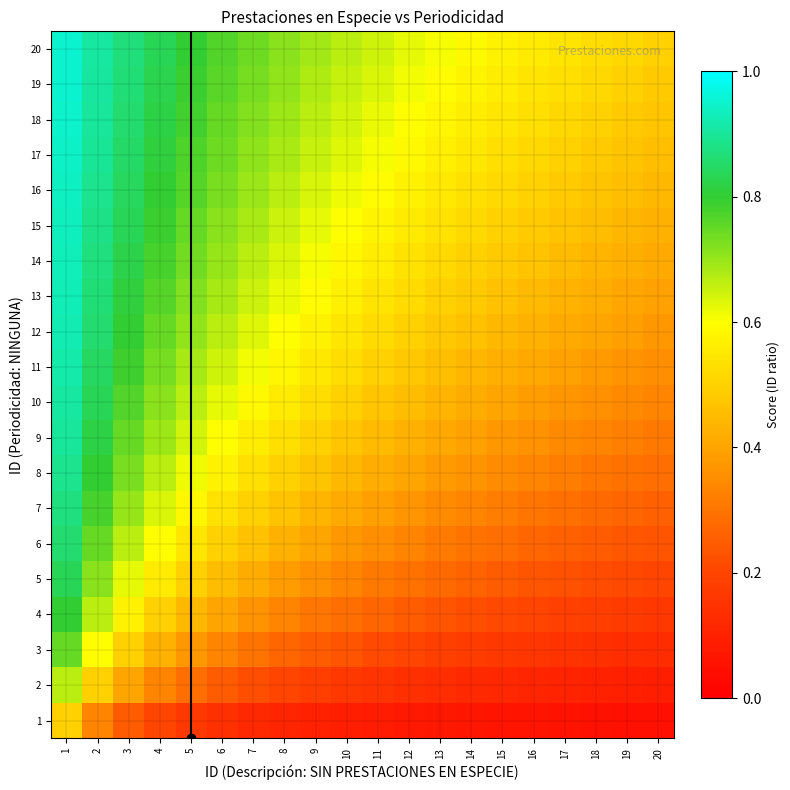

Reading left to right, what are all the values shown in this chart?

1: 1=0.5	2=0.3	3=0.2	4=0.2	5=0.2	6=0.1	7=0.1	8=0.1	9=0.1	10=0.1	11=0.1	12=0.1	13=0.1	14=0.1	15=0.1	16=0.1	17=0.1	18=0.1	19=0.0	20=0.0
2: 1=0.7	2=0.5	3=0.4	4=0.3	5=0.3	6=0.2	7=0.2	8=0.2	9=0.2	10=0.2	11=0.2	12=0.1	13=0.1	14=0.1	15=0.1	16=0.1	17=0.1	18=0.1	19=0.1	20=0.1
3: 1=0.7	2=0.6	3=0.5	4=0.4	5=0.4	6=0.3	7=0.3	8=0.3	9=0.2	10=0.2	11=0.2	12=0.2	13=0.2	14=0.2	15=0.2	16=0.2	17=0.1	18=0.1	19=0.1	20=0.1
4: 1=0.8	2=0.7	3=0.6	4=0.5	5=0.4	6=0.4	7=0.4	8=0.3	9=0.3	10=0.3	11=0.3	12=0.2	13=0.2	14=0.2	15=0.2	16=0.2	17=0.2	18=0.2	19=0.2	20=0.2
5: 1=0.8	2=0.7	3=0.6	4=0.6	5=0.5	6=0.5	7=0.4	8=0.4	9=0.4	10=0.3	11=0.3	12=0.3	13=0.3	14=0.3	15=0.2	16=0.2	17=0.2	18=0.2	19=0.2	20=0.2
6: 1=0.9	2=0.7	3=0.7	4=0.6	5=0.5	6=0.5	7=0.5	8=0.4	9=0.4	10=0.4	11=0.4	12=0.3	13=0.3	14=0.3	15=0.3	16=0.3	17=0.3	18=0.2	19=0.2	20=0.2
7: 1=0.9	2=0.8	3=0.7	4=0.6	5=0.6	6=0.5	7=0.5	8=0.5	9=0.4	10=0.4	11=0.4	12=0.4	13=0.3	14=0.3	15=0.3	16=0.3	17=0.3	18=0.3	19=0.3	20=0.3
8: 1=0.9	2=0.8	3=0.7	4=0.7	5=0.6	6=0.6	7=0.5	8=0.5	9=0.5	10=0.4	11=0.4	12=0.4	13=0.4	14=0.4	15=0.3	16=0.3	17=0.3	18=0.3	19=0.3	20=0.3
9: 1=0.9	2=0.8	3=0.7	4=0.7	5=0.6	6=0.6	7=0.6	8=0.5	9=0.5	10=0.5	11=0.4	12=0.4	13=0.4	14=0.4	15=0.4	16=0.4	17=0.3	18=0.3	19=0.3	20=0.3
10: 1=0.9	2=0.8	3=0.8	4=0.7	5=0.7	6=0.6	7=0.6	8=0.6	9=0.5	10=0.5	11=0.5	12=0.5	13=0.4	14=0.4	15=0.4	16=0.4	17=0.4	18=0.4	19=0.3	20=0.3
11: 1=0.9	2=0.8	3=0.8	4=0.7	5=0.7	6=0.6	7=0.6	8=0.6	9=0.5	10=0.5	11=0.5	12=0.5	13=0.5	14=0.4	15=0.4	16=0.4	17=0.4	18=0.4	19=0.4	20=0.4
12: 1=0.9	2=0.9	3=0.8	4=0.7	5=0.7	6=0.7	7=0.6	8=0.6	9=0.6	10=0.5	11=0.5	12=0.5	13=0.5	14=0.5	15=0.4	16=0.4	17=0.4	18=0.4	19=0.4	20=0.4
13: 1=0.9	2=0.9	3=0.8	4=0.8	5=0.7	6=0.7	7=0.6	8=0.6	9=0.6	10=0.6	11=0.5	12=0.5	13=0.5	14=0.5	15=0.5	16=0.4	17=0.4	18=0.4	19=0.4	20=0.4
14: 1=0.9	2=0.9	3=0.8	4=0.8	5=0.7	6=0.7	7=0.7	8=0.6	9=0.6	10=0.6	11=0.6	12=0.5	13=0.5	14=0.5	15=0.5	16=0.5	17=0.5	18=0.4	19=0.4	20=0.4
15: 1=0.9	2=0.9	3=0.8	4=0.8	5=0.7	6=0.7	7=0.7	8=0.7	9=0.6	10=0.6	11=0.6	12=0.6	13=0.5	14=0.5	15=0.5	16=0.5	17=0.5	18=0.5	19=0.4	20=0.4
16: 1=0.9	2=0.9	3=0.8	4=0.8	5=0.8	6=0.7	7=0.7	8=0.7	9=0.6	10=0.6	11=0.6	12=0.6	13=0.6	14=0.5	15=0.5	16=0.5	17=0.5	18=0.5	19=0.5	20=0.4
17: 1=0.9	2=0.9	3=0.8	4=0.8	5=0.8	6=0.7	7=0.7	8=0.7	9=0.7	10=0.6	11=0.6	12=0.6	13=0.6	14=0.5	15=0.5	16=0.5	17=0.5	18=0.5	19=0.5	20=0.5
18: 1=0.9	2=0.9	3=0.9	4=0.8	5=0.8	6=0.7	7=0.7	8=0.7	9=0.7	10=0.6	11=0.6	12=0.6	13=0.6	14=0.6	15=0.5	16=0.5	17=0.5	18=0.5	19=0.5	20=0.5
19: 1=0.9	2=0.9	3=0.9	4=0.8	5=0.8	6=0.8	7=0.7	8=0.7	9=0.7	10=0.7	11=0.6	12=0.6	13=0.6	14=0.6	15=0.6	16=0.5	17=0.5	18=0.5	19=0.5	20=0.5
20: 1=1.0	2=0.9	3=0.9	4=0.8	5=0.8	6=0.8	7=0.7	8=0.7	9=0.7	10=0.7	11=0.6	12=0.6	13=0.6	14=0.6	15=0.6	16=0.6	17=0.5	18=0.5	19=0.5	20=0.5